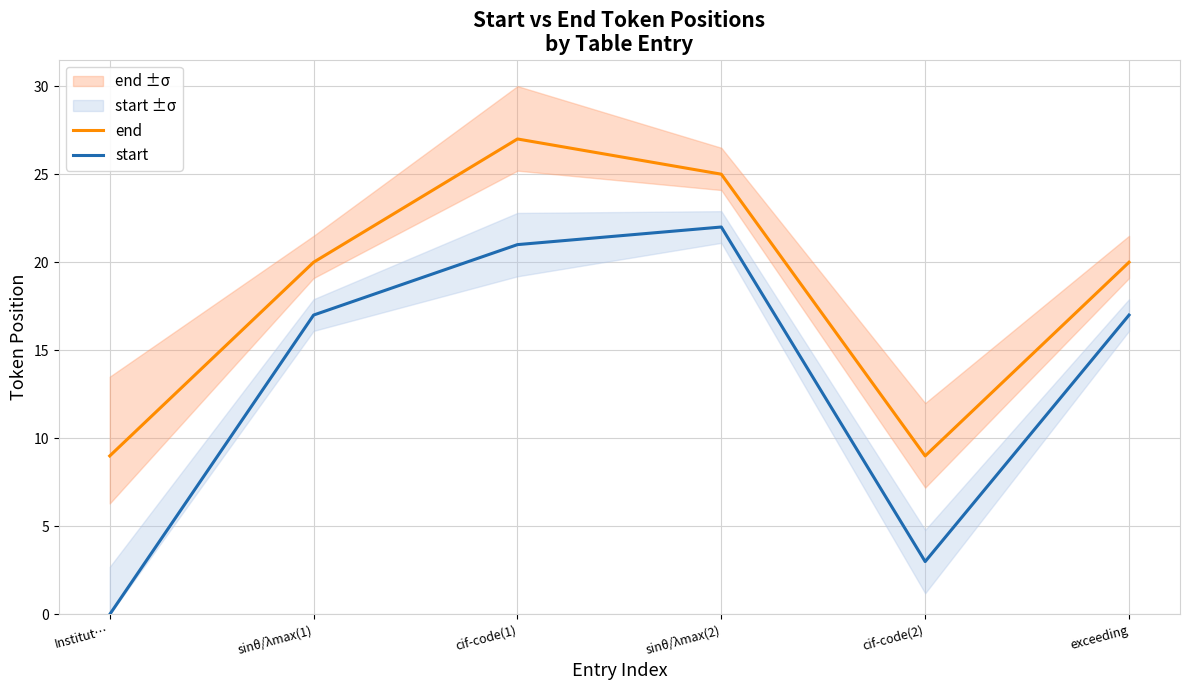

True or false: start and end cross at least once.

False